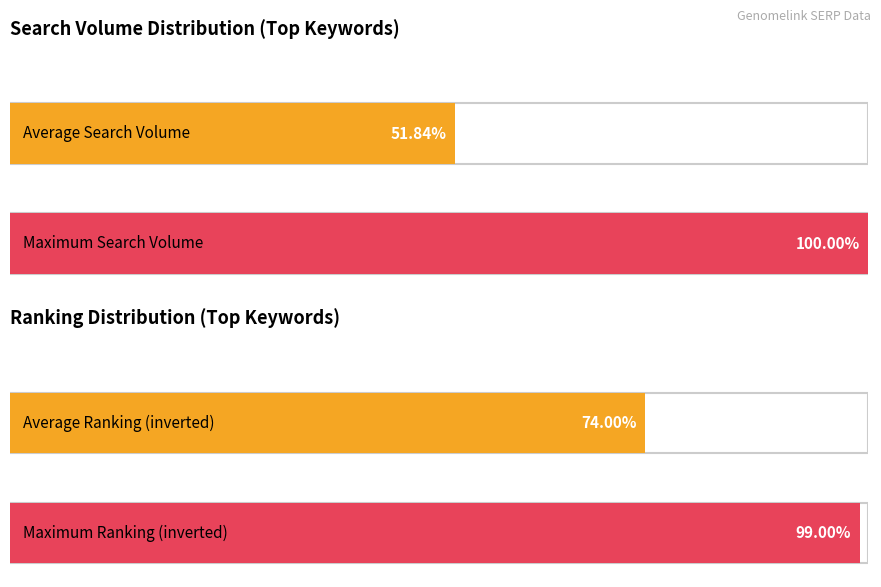

Count the number of data series in this chart.

2